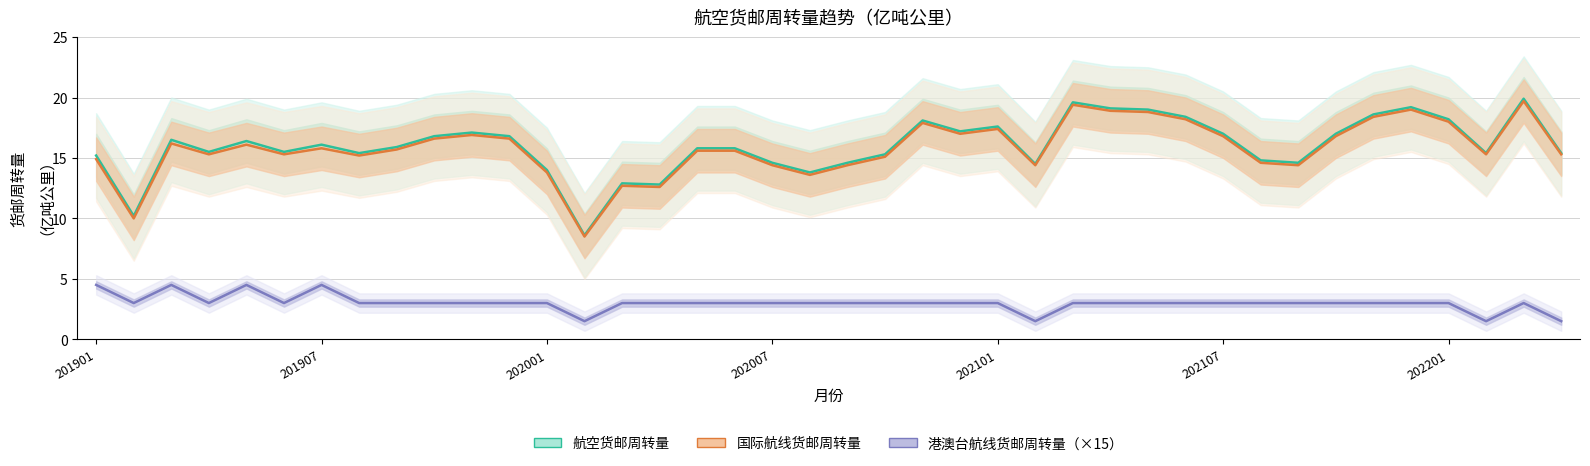

True or false: 航空货邮周转量 and 国际航线货邮周转量 intersect in this chart.

False